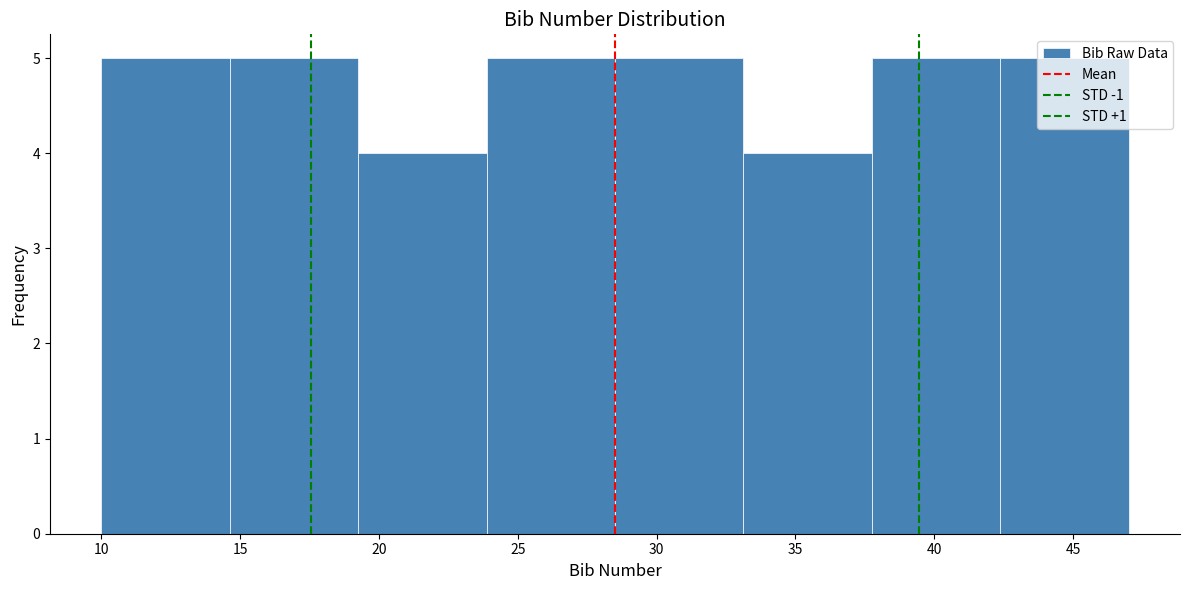

Reading left to right, transcribe this chart: for each bar, give the range it covers on the x-axis and its height. Neither the bar edges nor the heights are printed on the chart, so give them approximately, as read against the axes.

10.0 to 14.5: 5
14.5 to 19.5: 5
19.5 to 24.0: 4
24.0 to 28.5: 5
28.5 to 33.0: 5
33.0 to 38.0: 4
38.0 to 42.5: 5
42.5 to 47.0: 5